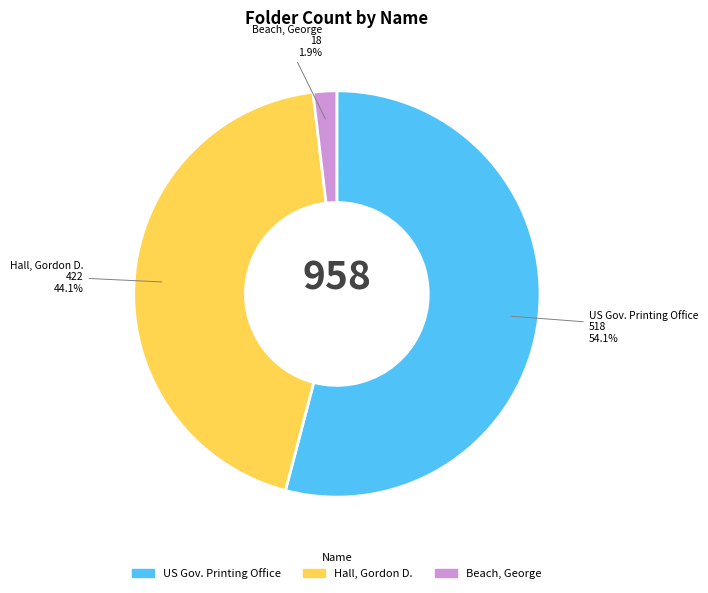

Does any single category account for the majority?

Yes